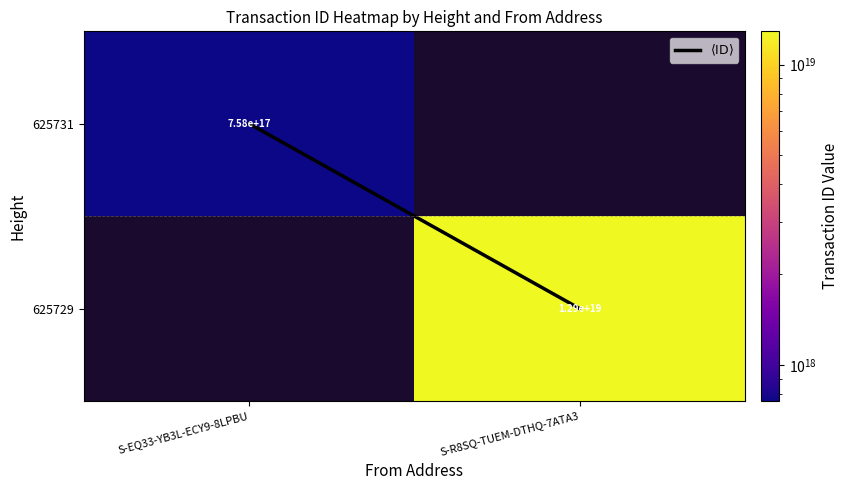

Is the value of 625729 at S-EQ33-YB3L-ECY9-8LPBU greater than the value of $\langle \mathrm{ID} \rangle$ at S-EQ33-YB3L-ECY9-8LPBU?

No